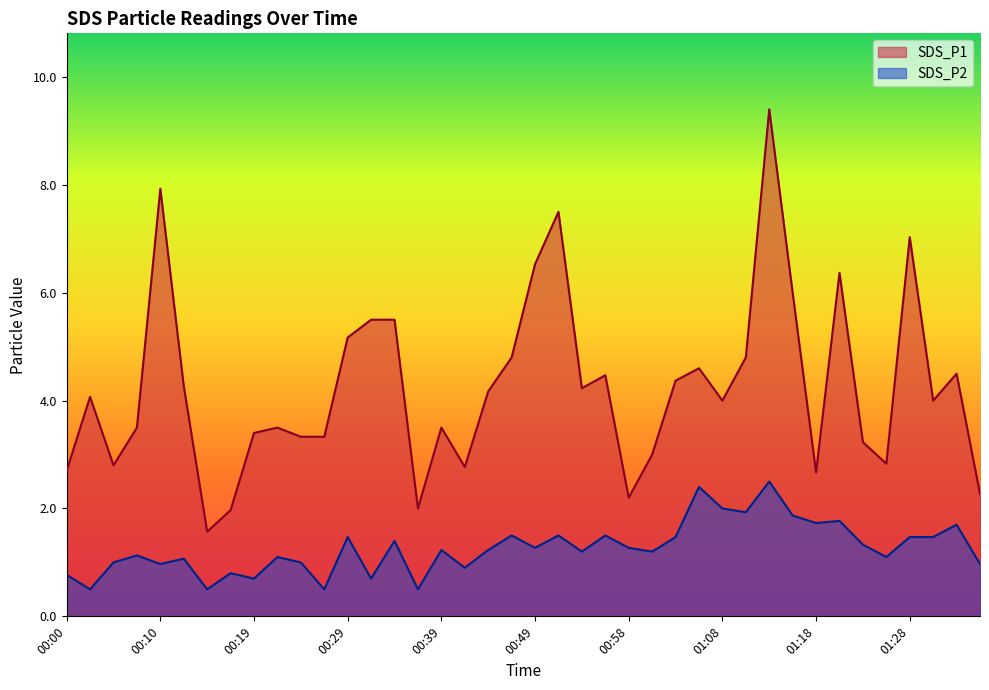

What is the approximate value of SDS_P2 at 00:53?

1.2